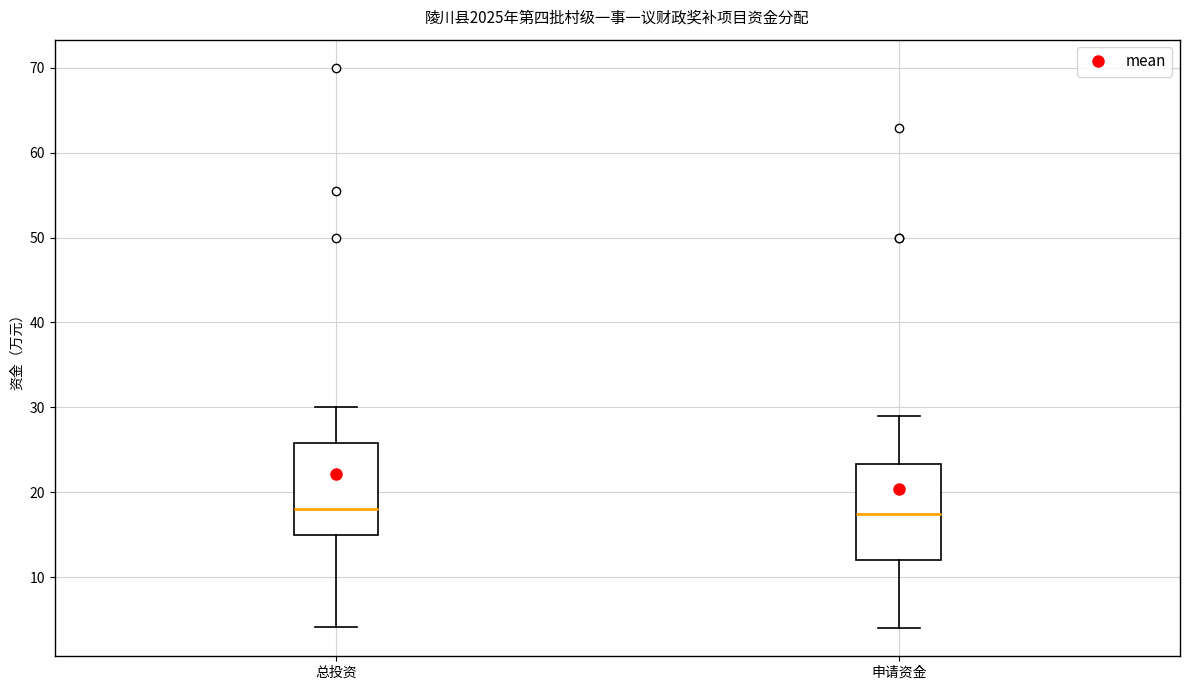

Where is the lower edge of the box for 申请资金 on the y-axis? The values are not printed on the chart, so give them approximately, as read against the axis.

12